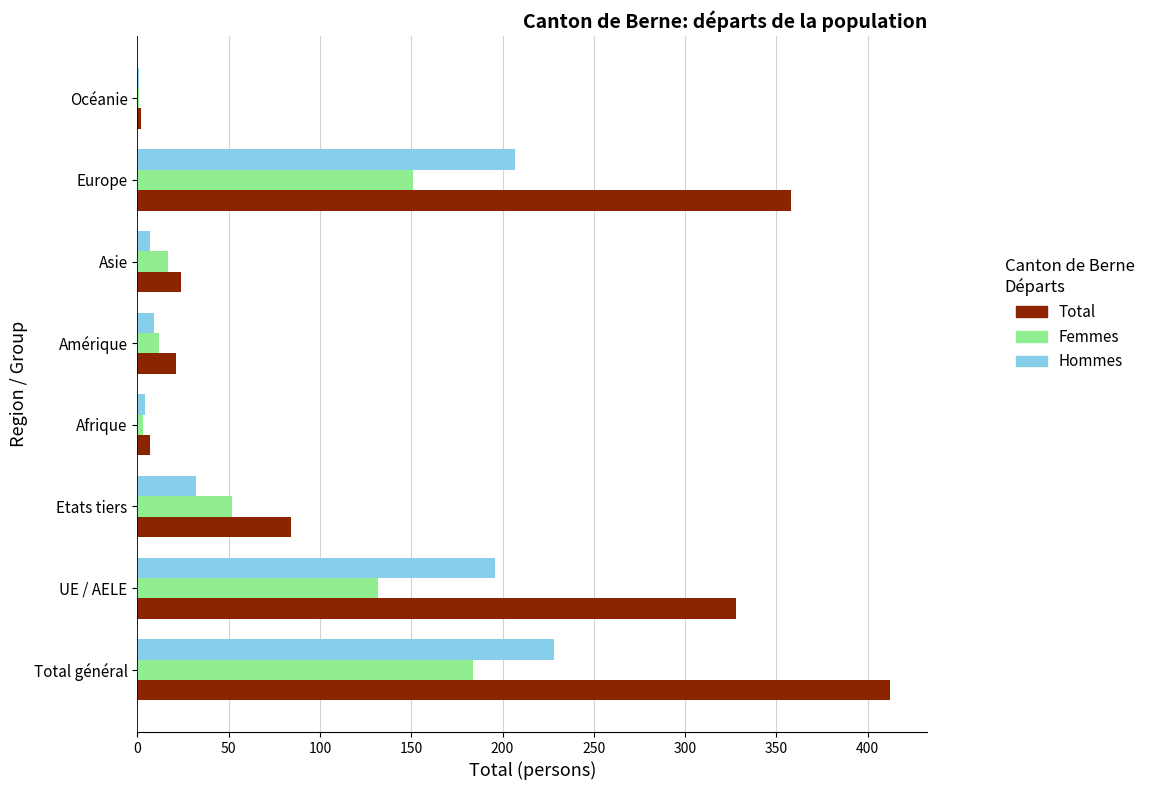

At which category is the sum across all series the highest?

Total général